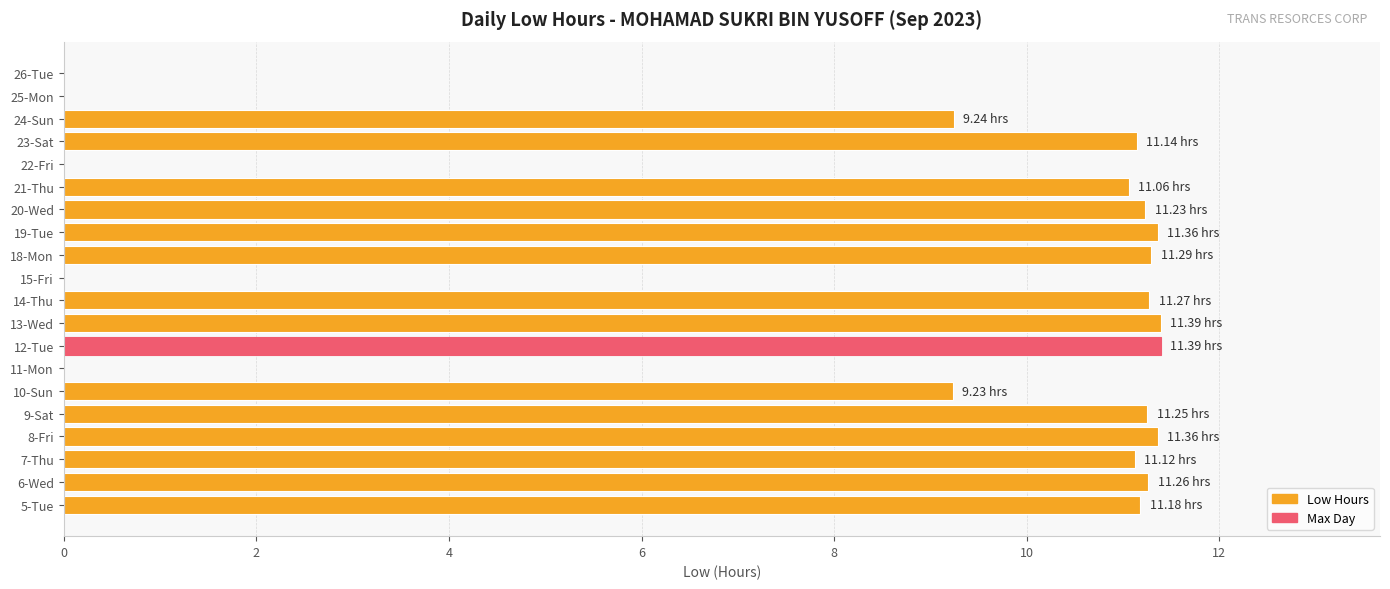

What is the sum of the values at 24-Sun and 5-Tue?

20.4